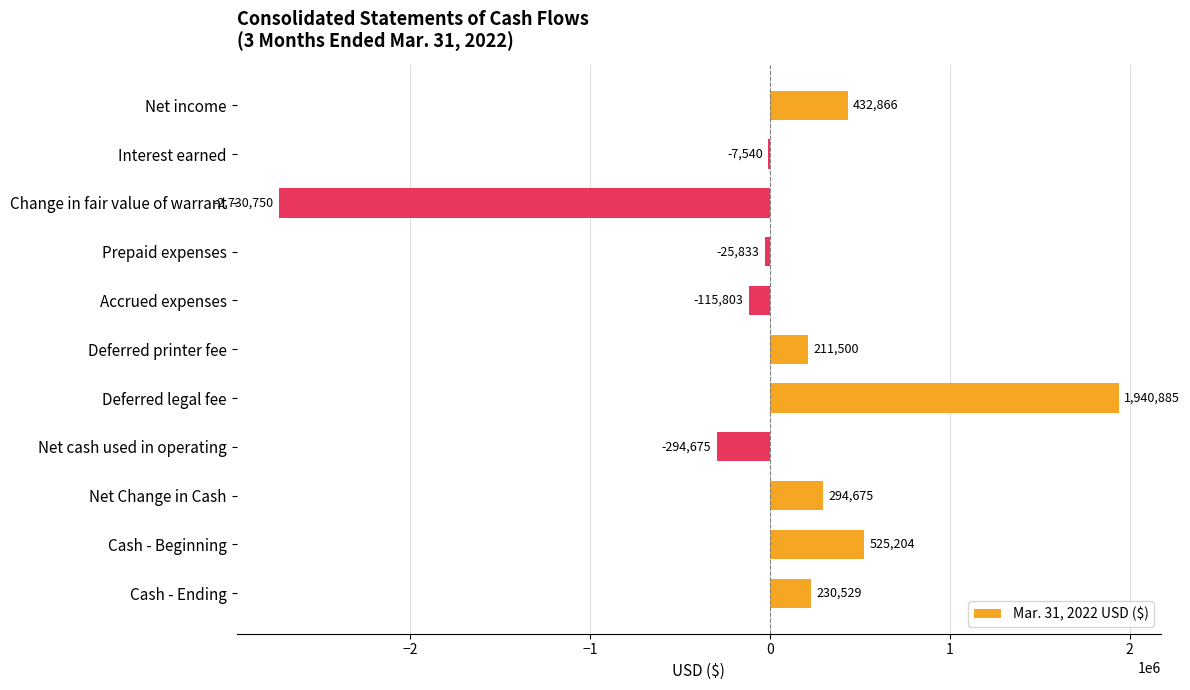

How many positive values are there?

6